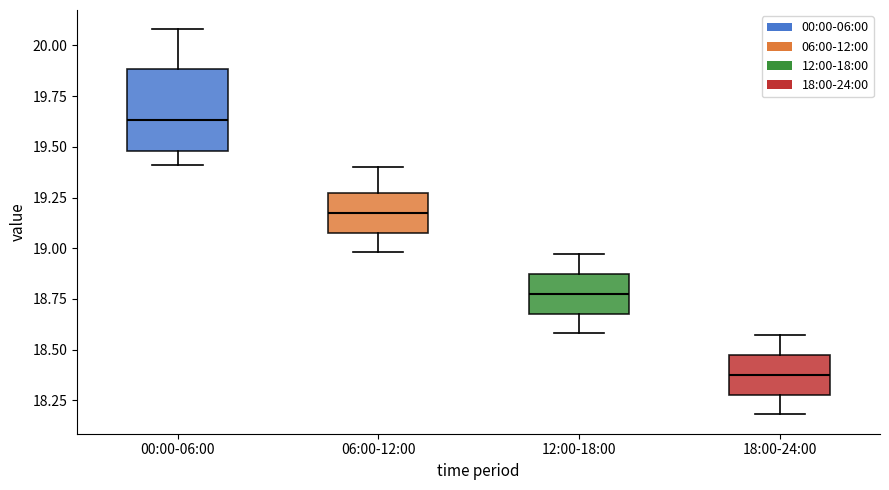

Reading left to right, transcribe this box plot: for each box, give where its median line is, the range the box spans, and where its two whiskers end, as read against the y-axis. The values are not printed on the chart, so give them approximately, as read against the axis.

00:00-06:00: median 19.65, box 19.50 to 19.90, whiskers 19.40 to 20.10
06:00-12:00: median 19.20, box 19.10 to 19.25, whiskers 19.00 to 19.40
12:00-18:00: median 18.80, box 18.70 to 18.85, whiskers 18.60 to 18.95
18:00-24:00: median 18.40, box 18.30 to 18.45, whiskers 18.20 to 18.55